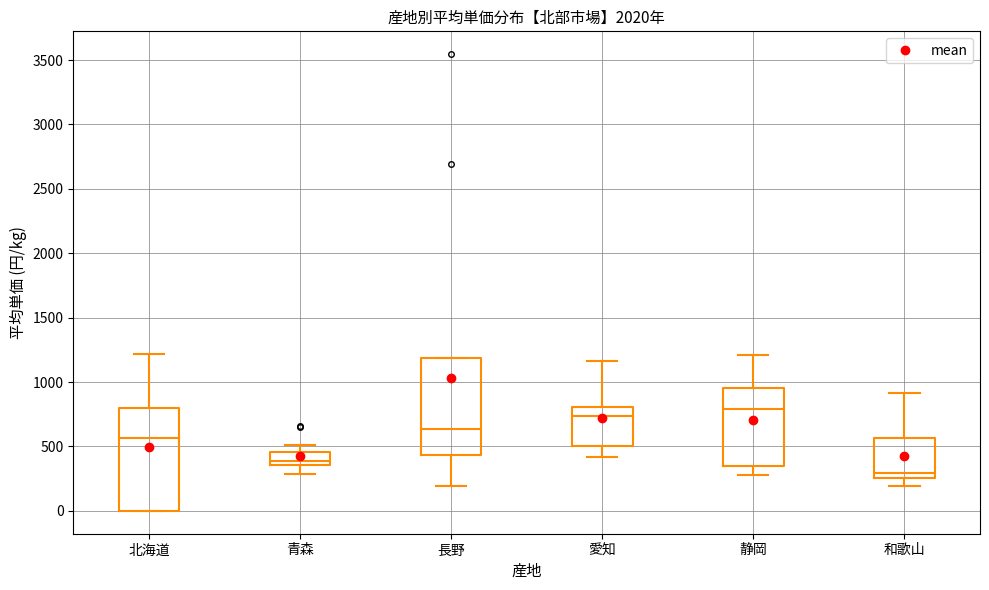

Reading left to right, transcribe this box plot: for each box, give where its median line is, the range the box spans, and where its two whiskers end, as read against the y-axis. The values are not printed on the chart, so give them approximately, as read against the axis.

北海道: median 550, box 0 to 800, whiskers 0 to 1200
青森: median 400, box 350 to 450, whiskers 300 to 500
長野: median 650, box 450 to 1200, whiskers 200 to 1200
愛知: median 750, box 500 to 800, whiskers 400 to 1150
静岡: median 800, box 350 to 950, whiskers 300 to 1200
和歌山: median 300, box 250 to 550, whiskers 200 to 900